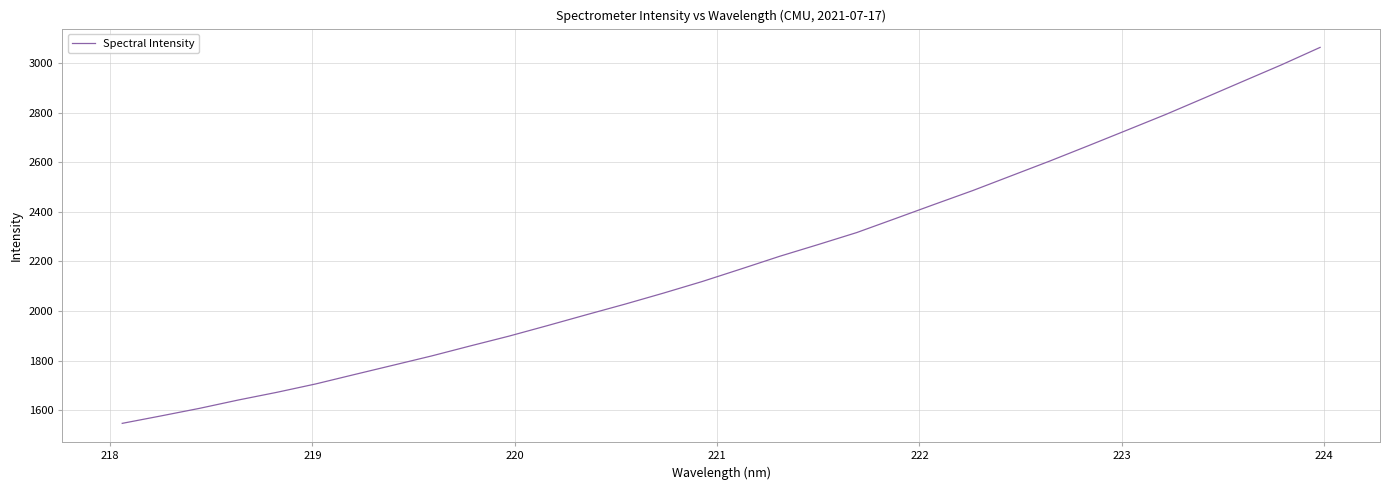

Reading left to right, what are all the values shown in this chart?

1546.5	1576.4	1607.1	1640.7	1671.8	1705.5	1743.4	1780.9	1818.6	1859.0	1898.5	1941.2	1984.7	2027.6	2072.3	2119.0	2169.4	2220.5	2268.1	2316.6	2373.0	2429.8	2485.9	2545.6	2605.3	2667.2	2730.1	2793.2	2859.7	2926.8	2993.6	3063.9